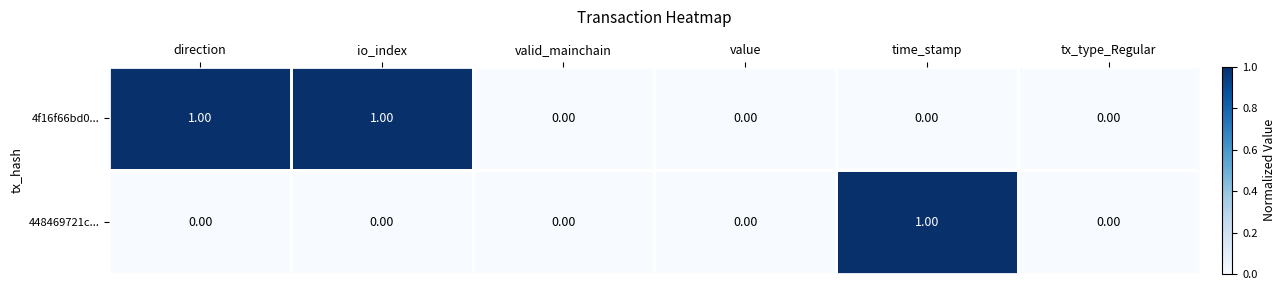

Which series changed the most between value and time_stamp?

448469721c...